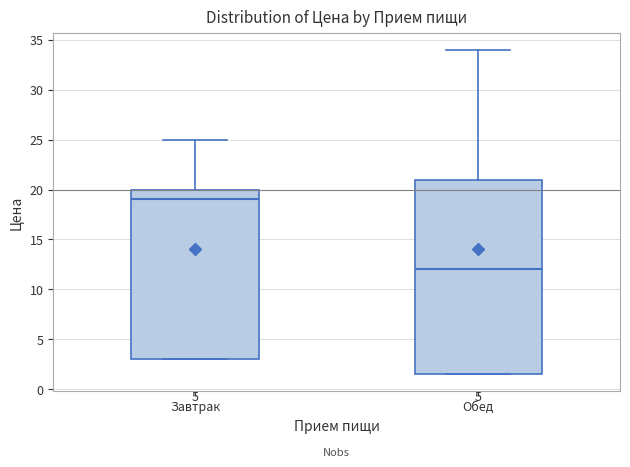

Reading left to right, read every box against the y-axis: the position of its median line, the range the box covers, and the ends of its whiskers. The values are not printed on the chart, so give them approximately, as read against the axis.

Завтрак: median 19.0, box 3.0 to 20.0, whiskers 3.0 to 25.0
Обед: median 12.0, box 1.5 to 21.0, whiskers 1.5 to 34.0